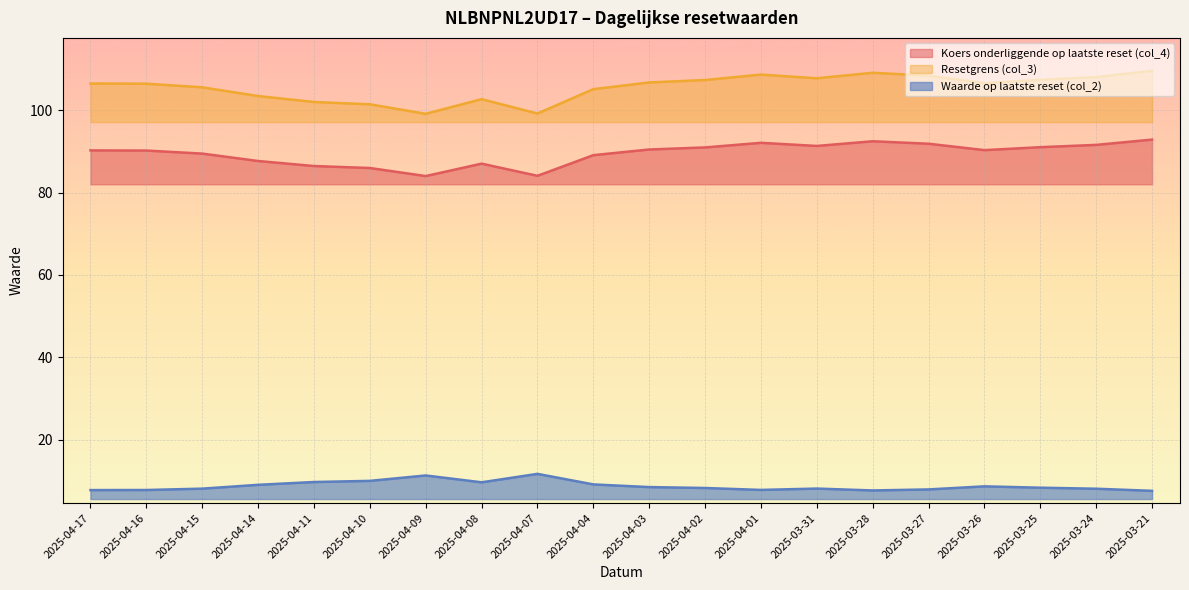

List the labels in order of Resetgrens (col_3) value, largest first.

2025-03-21, 2025-03-28, 2025-04-01, 2025-03-27, 2025-03-24, 2025-03-31, 2025-03-25, 2025-04-02, 2025-04-03, 2025-03-26, 2025-04-17, 2025-04-16, 2025-04-15, 2025-04-04, 2025-04-14, 2025-04-08, 2025-04-11, 2025-04-10, 2025-04-07, 2025-04-09